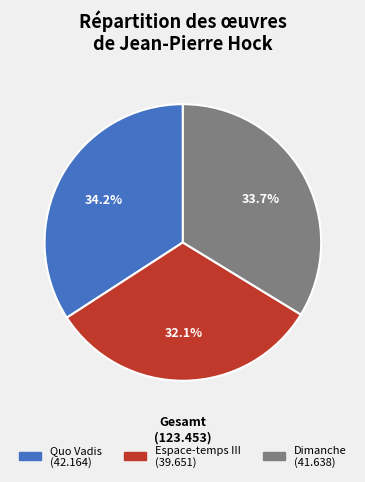

Is it true that Quo Vadis is 25% of the pie?

False